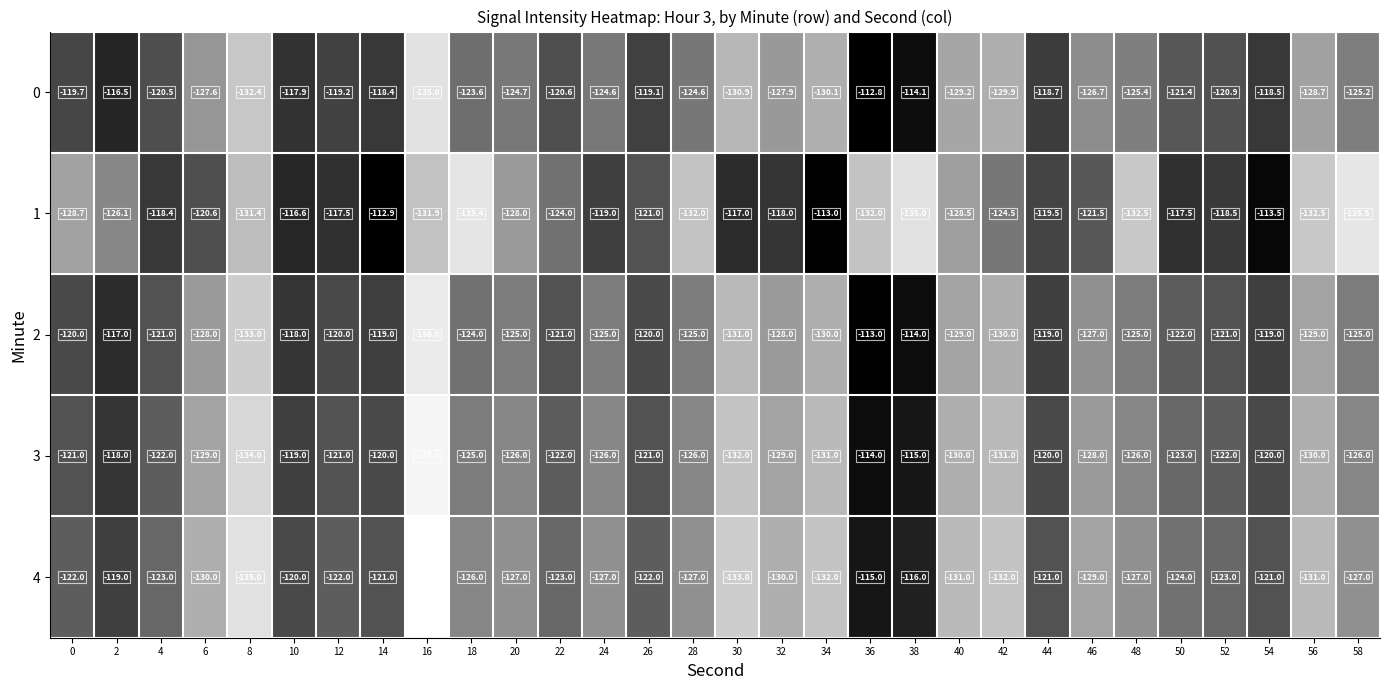

At which category is the sum across all series the highest?

36